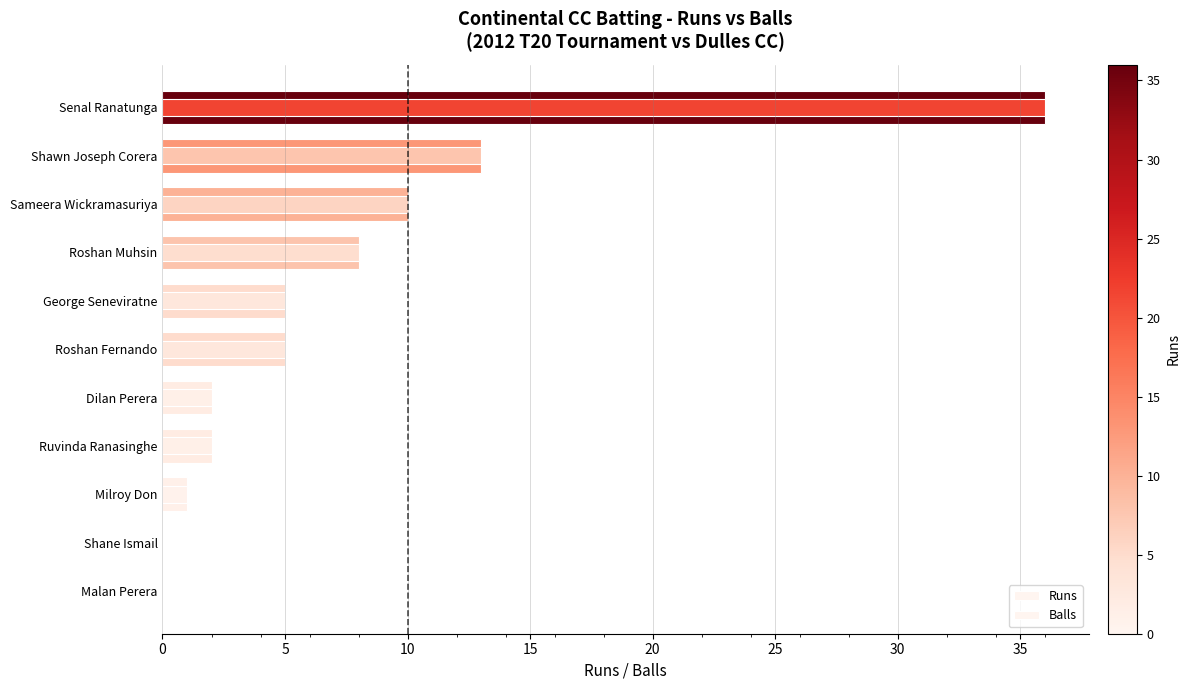

At Senal Ranatunga, list the series in order from smallest to largest.

Runs, Balls